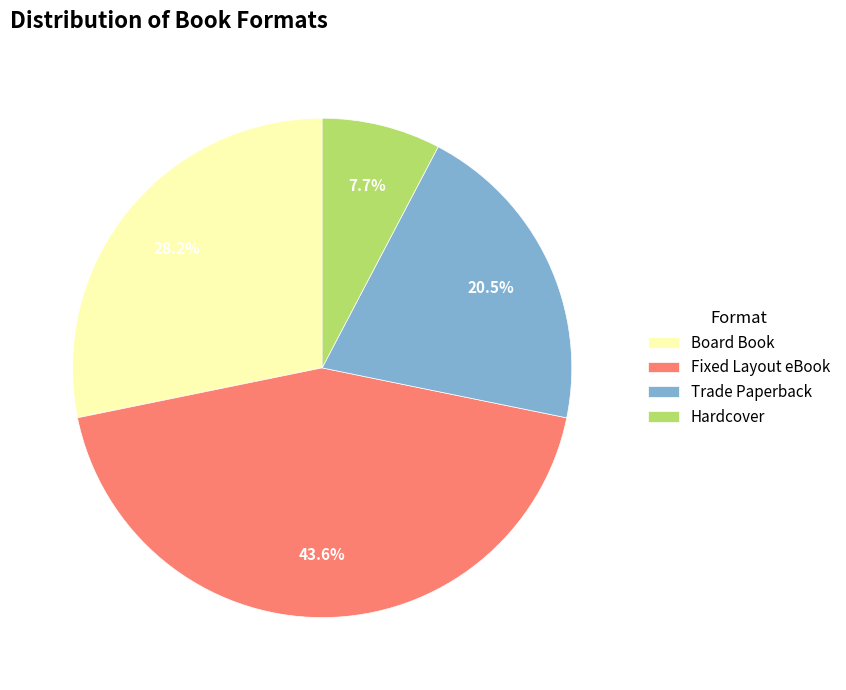

The Fixed Layout eBook slice represents 49% of the pie. True or false?

False